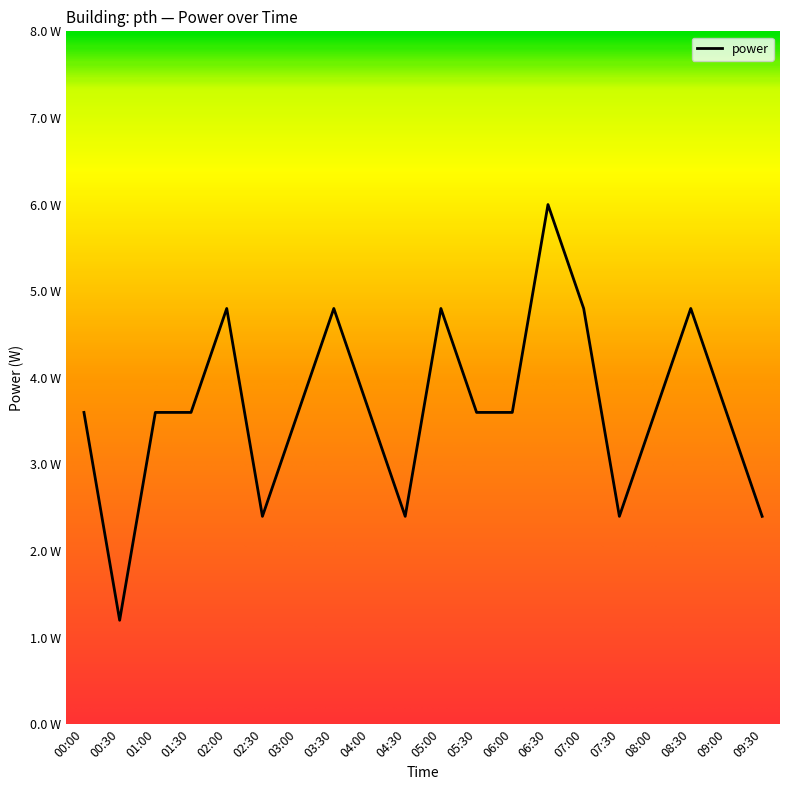

Approximately how many times larger is the value at 05:00 compared to 03:30?

1.0